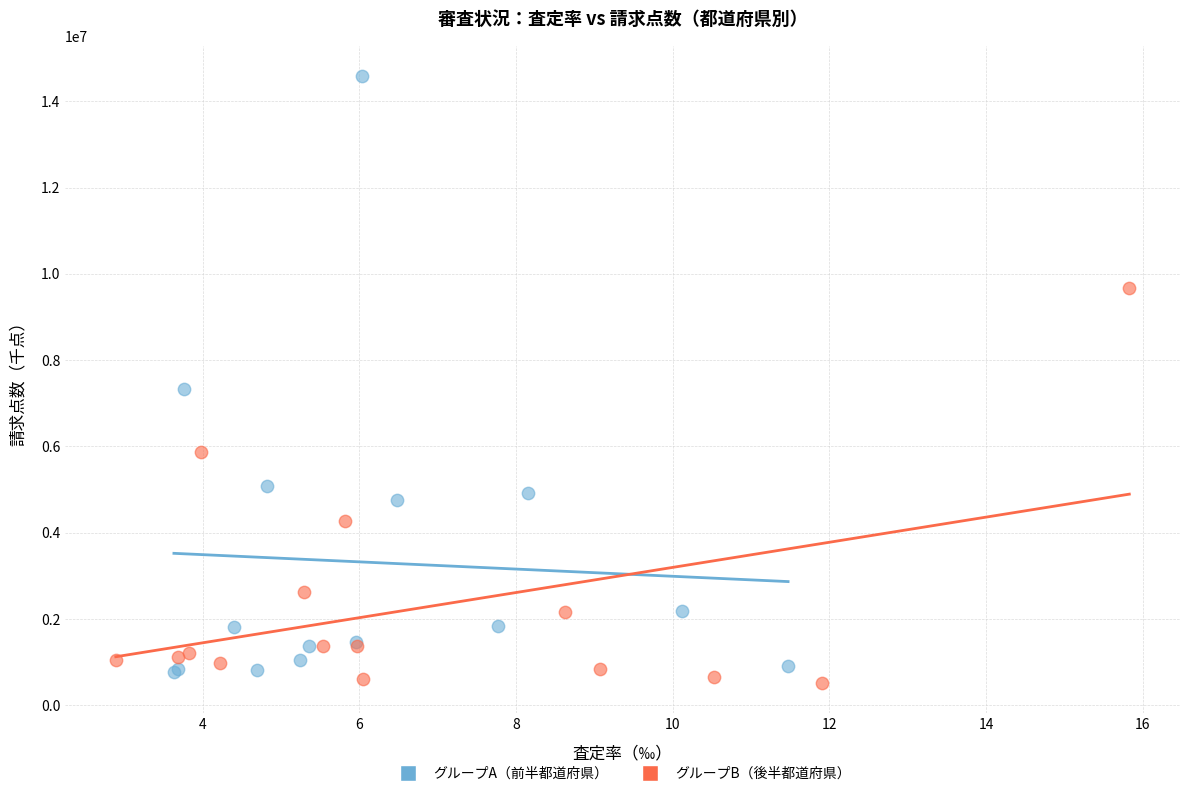

Which series has the largest Y range (max minus min)?

グループA（前半都道府県）